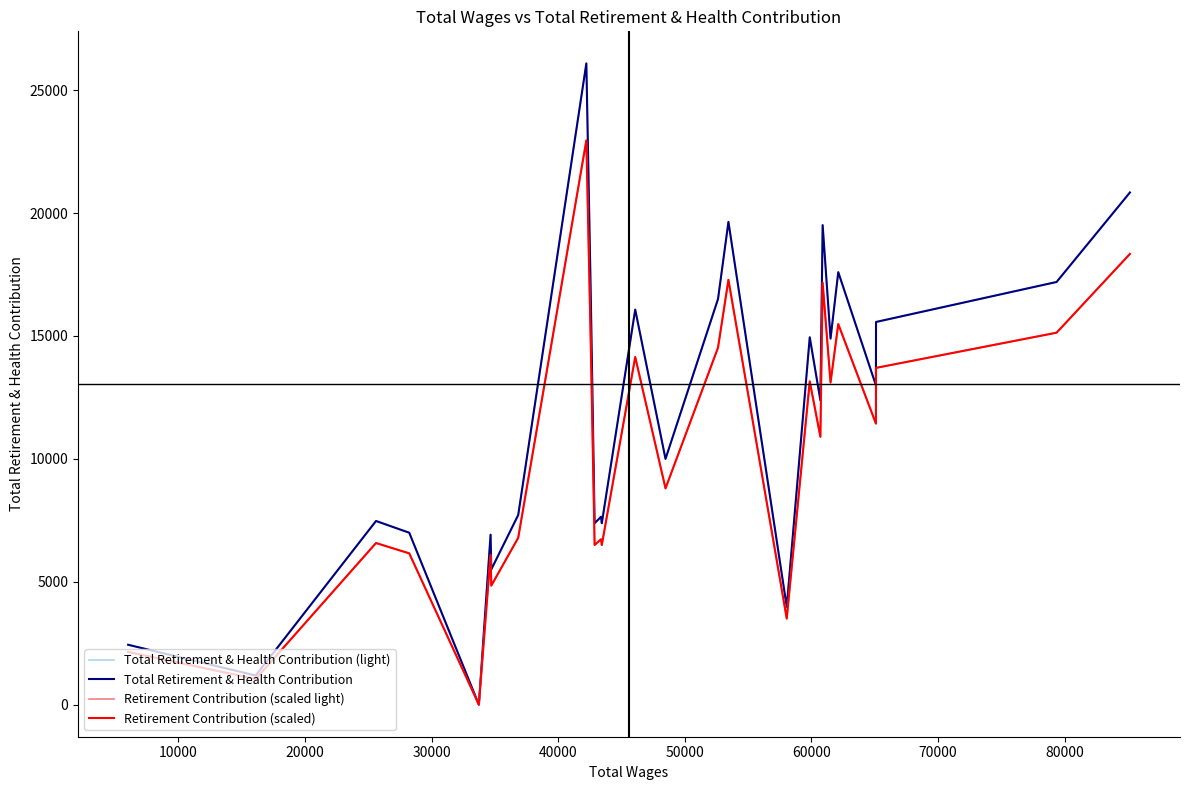

In Retirement Contribution (scaled light), how many points are higher than both neighbors (excluding endpoints)?

9